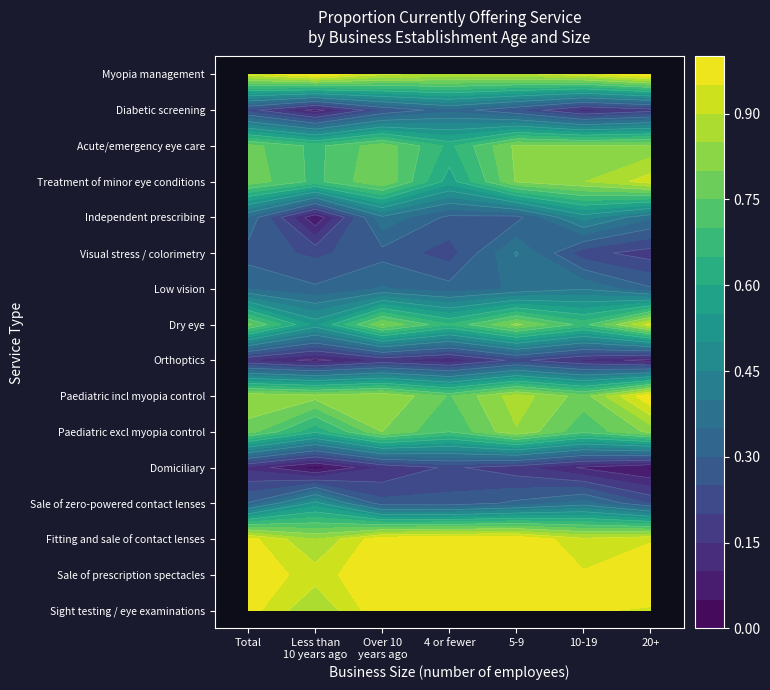

What is the lowest value of the Fitting and sale of contact lenses series?

0.8